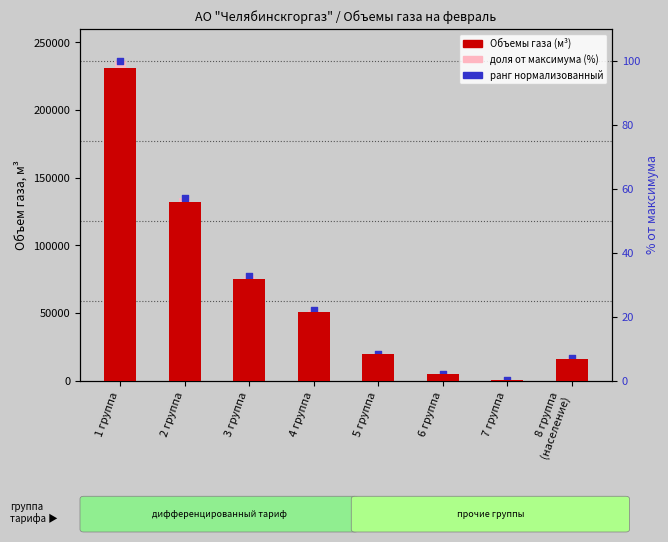

Which series contains the highest Y value?

Объемы газа (м³)